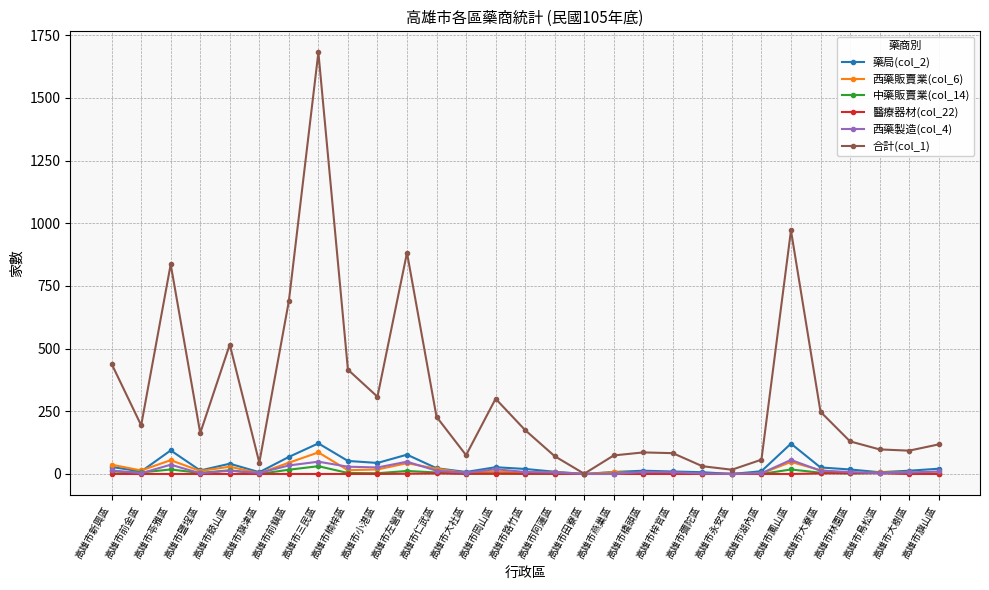

True or false: 中藥販賣業(col_14) has more than 2 points higher than both neighbors.

True